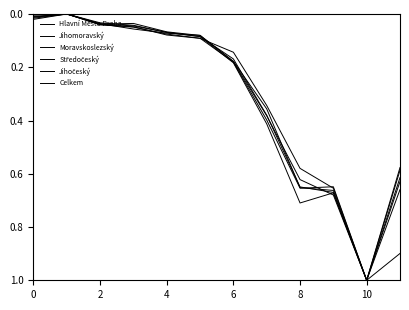

How many lines are shown in the chart?

6